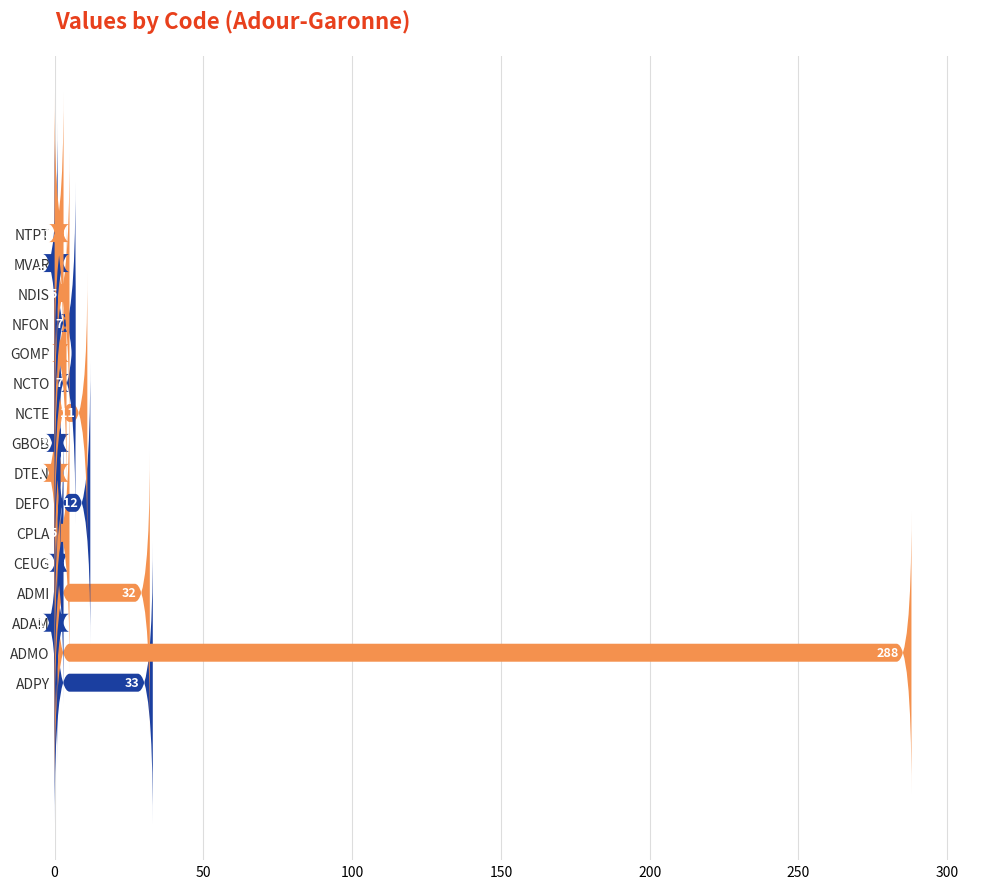

What is the label of the 14th bar from the right?

ADAM